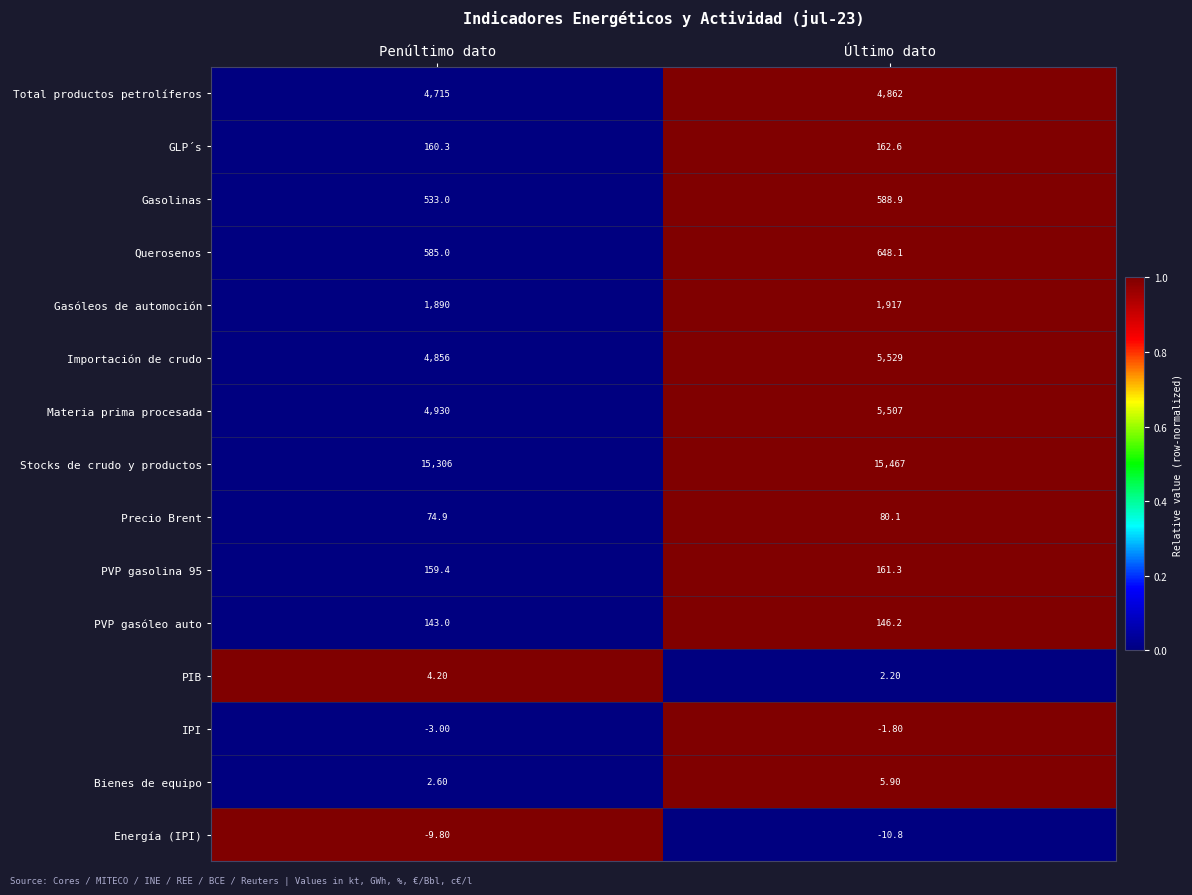

What is the total value across all series at Penúltimo dato?

33346.6